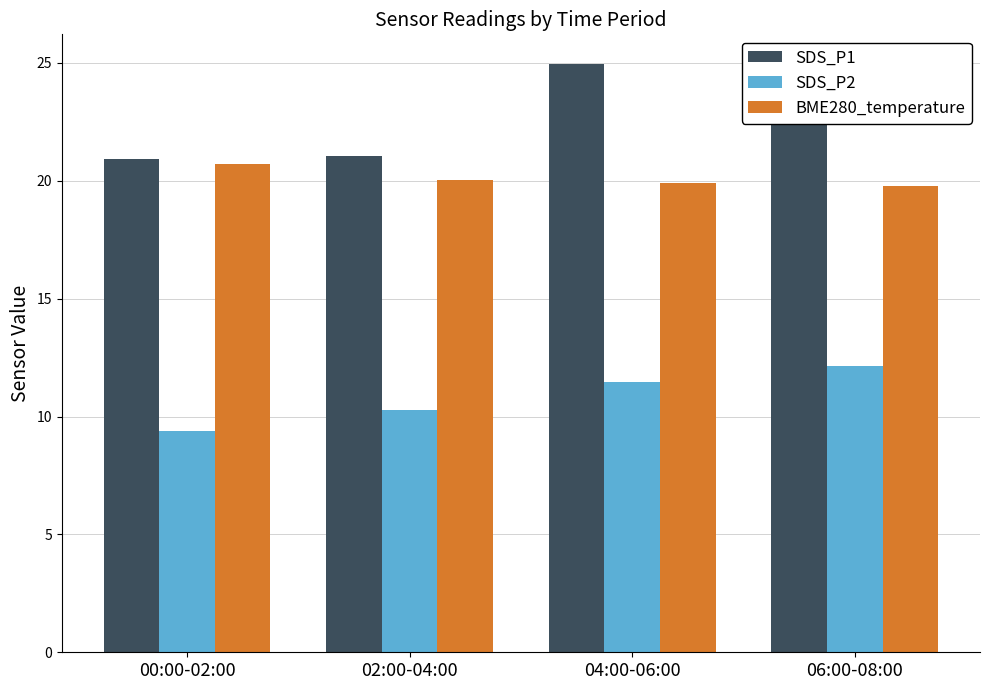

What is the difference between the second highest and second lowest values in the BME280_temperature series?

0.2